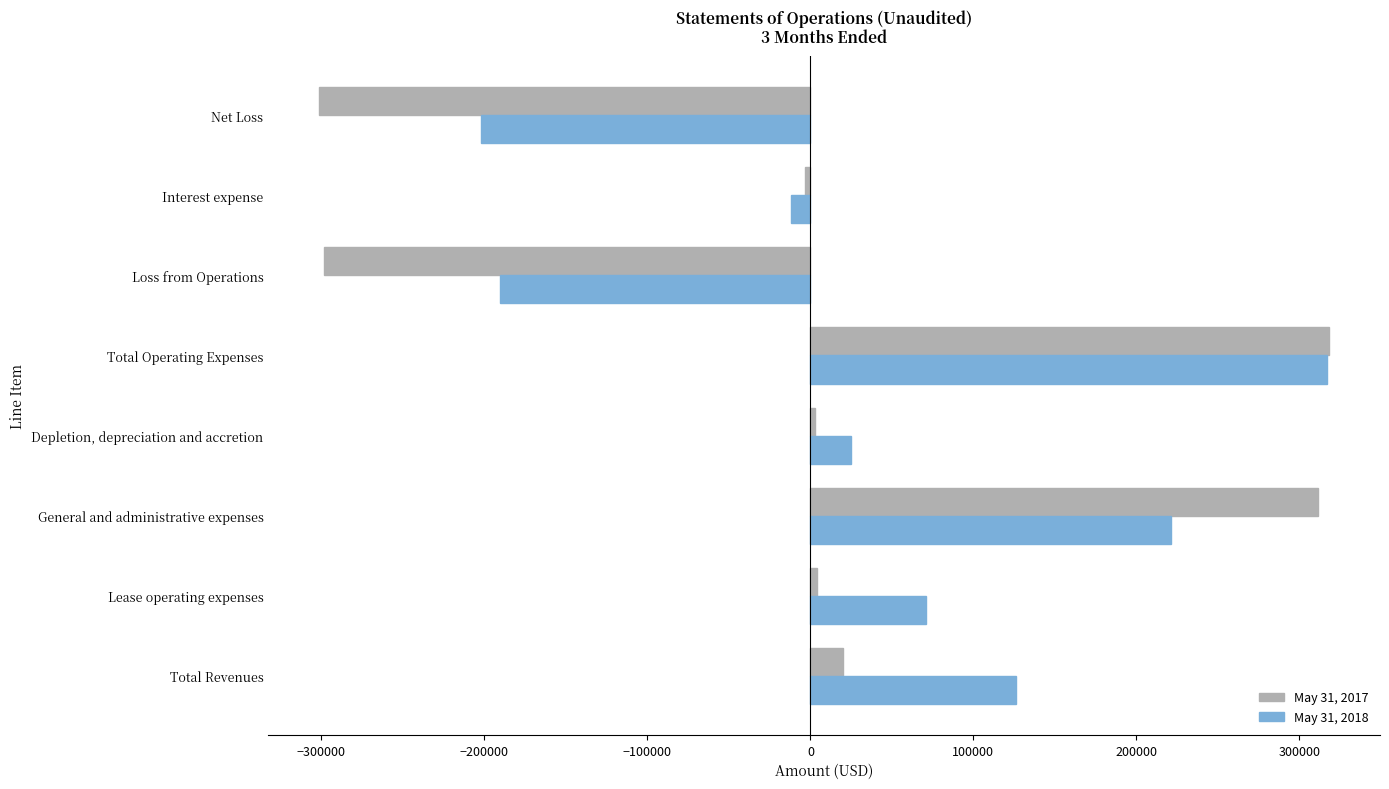

Rank the series by their average value, from lowest to highest.

May 31, 2017, May 31, 2018